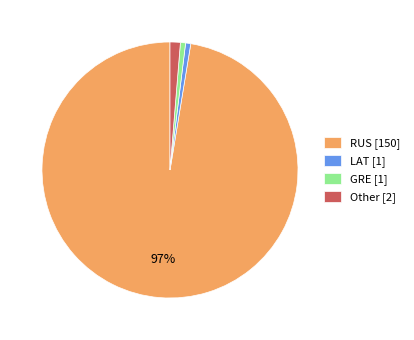

Which category has the biggest portion of the pie?

RUS